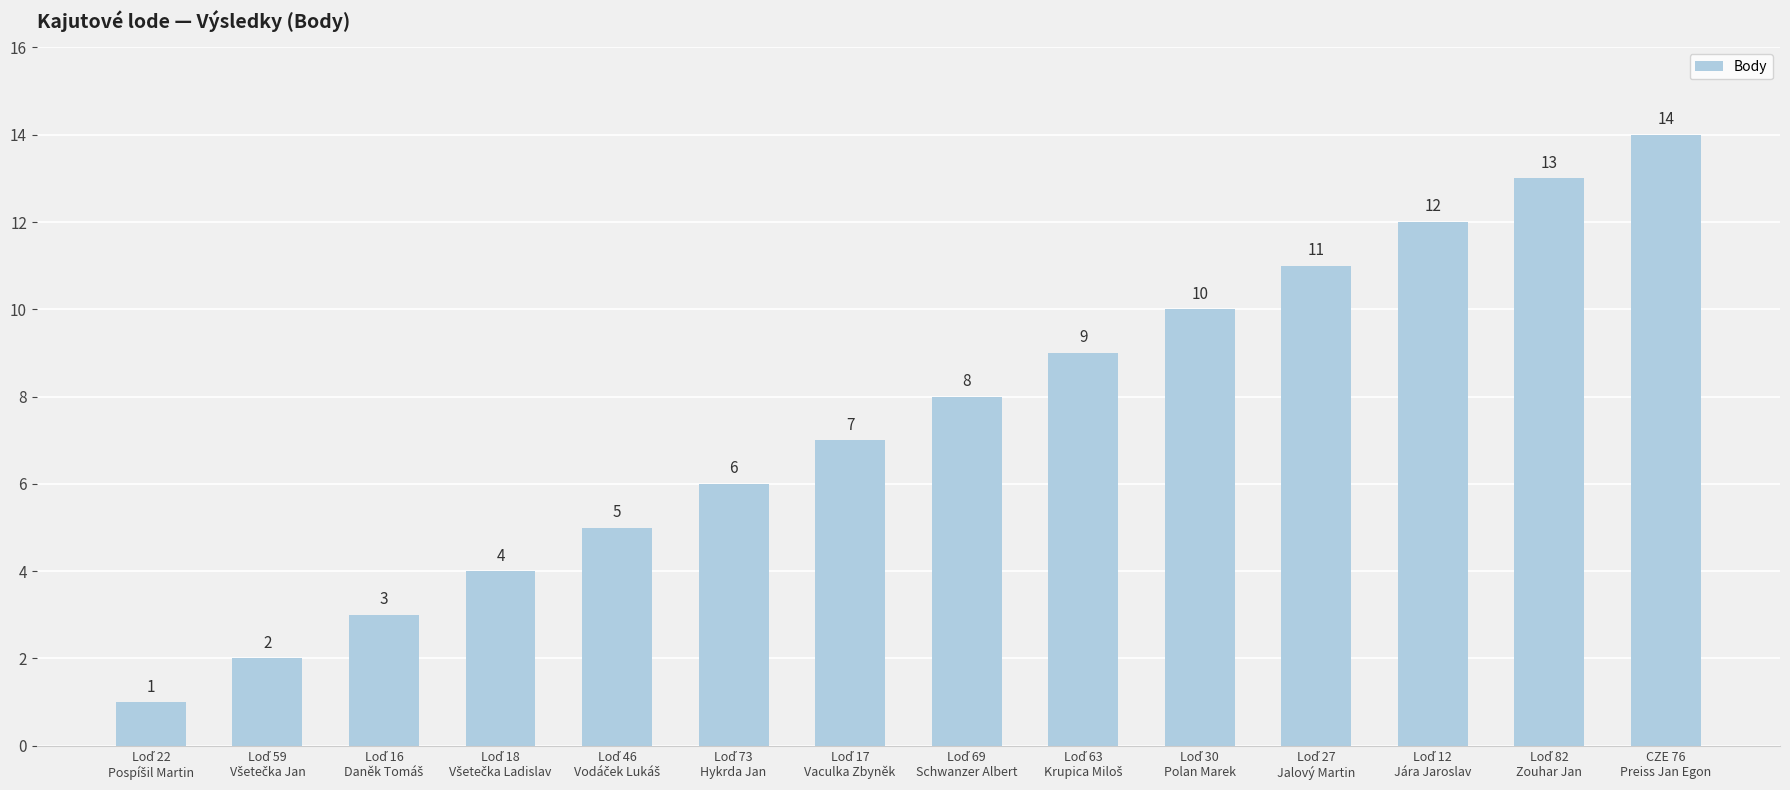

What is the value of the 4th bar from the left?

4